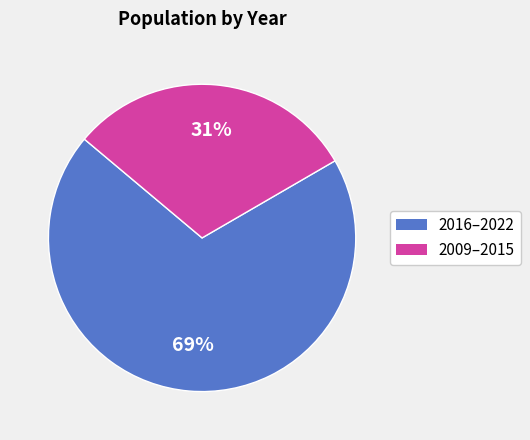

Is there a majority slice in this chart?

Yes